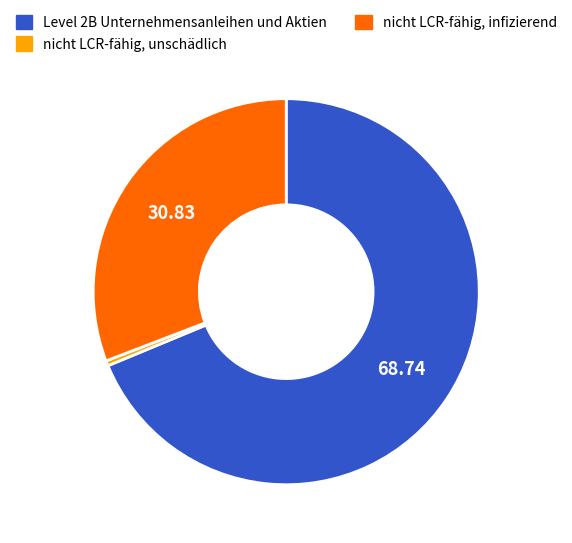

How many segments does this pie chart have?

3